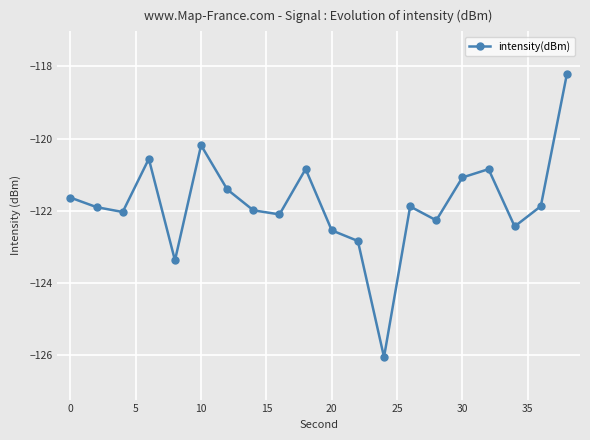

What is the value of the 4th point from the left?

-120.6